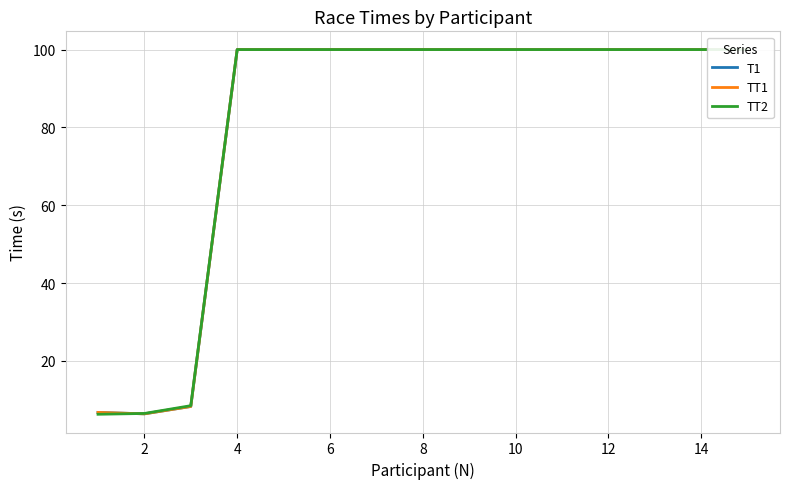

How many distinct data groups are displayed?

3